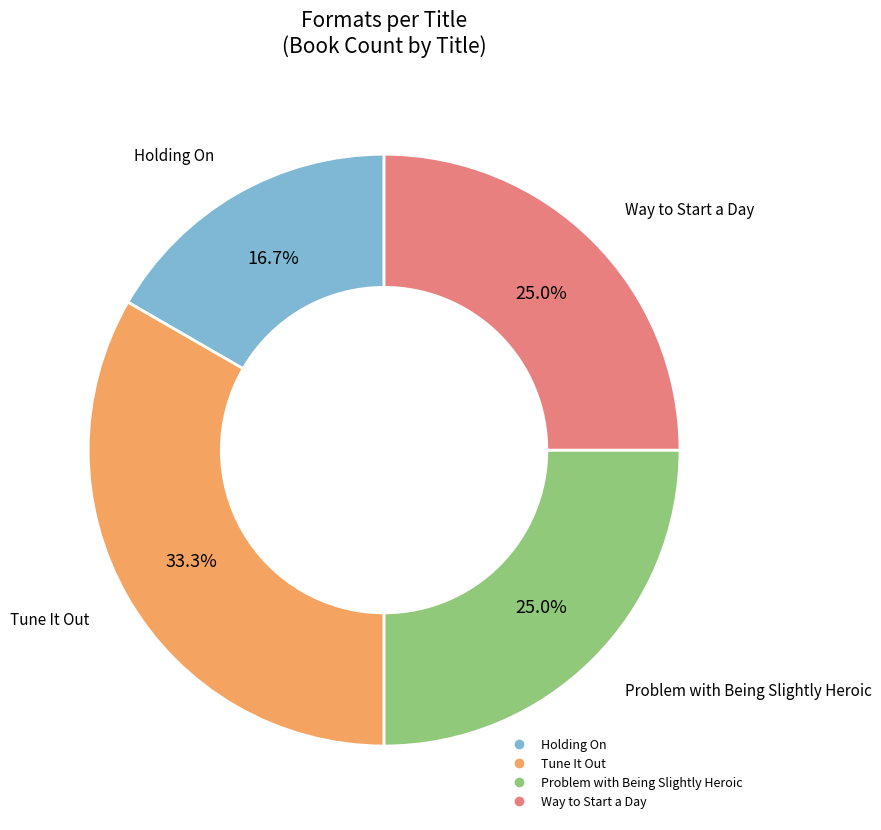

Approximately how many times larger is the value at Problem with Being Slightly Heroic compared to Tune It Out?

0.8